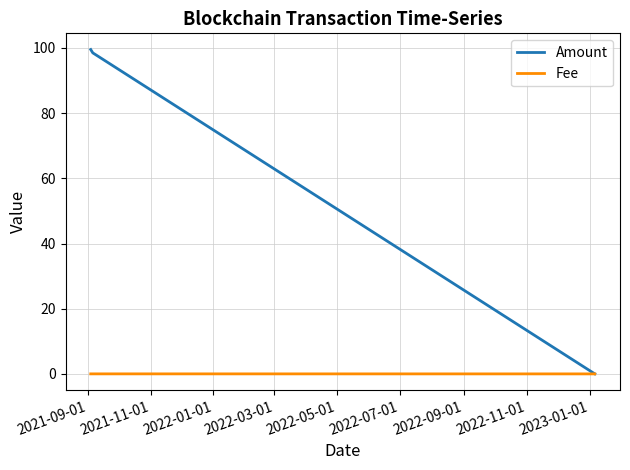

List the series in order of their peak value, highest first.

Amount, Fee